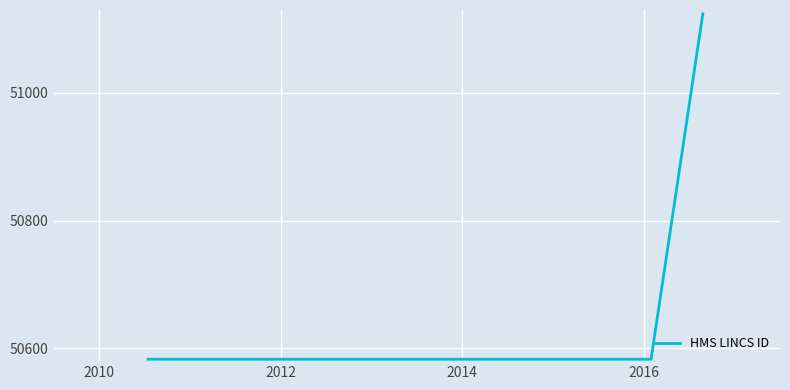

How many lines are shown in the chart?

1